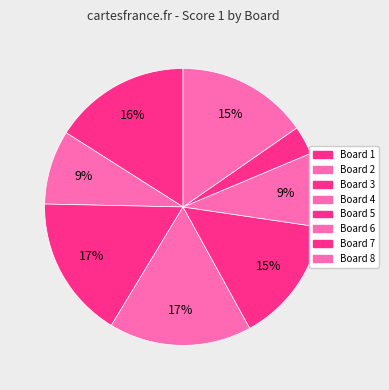

Which category has the smallest portion of the pie?

7